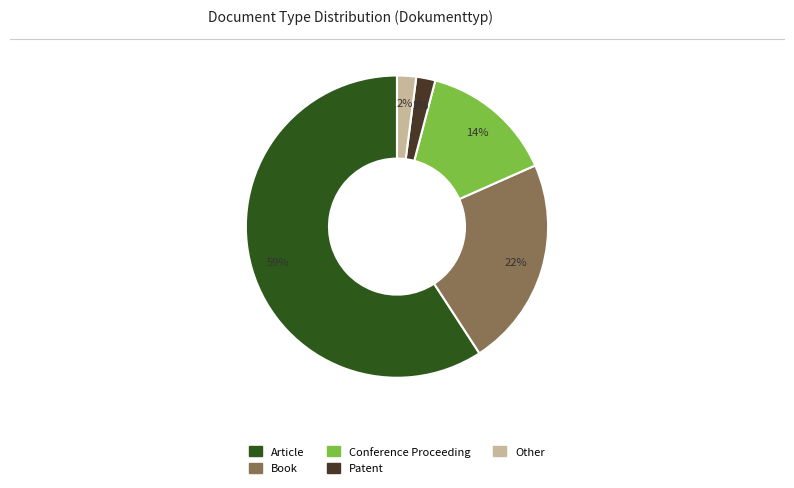

What percentage is the Conference Proceeding slice, to the nearest percent?

14%